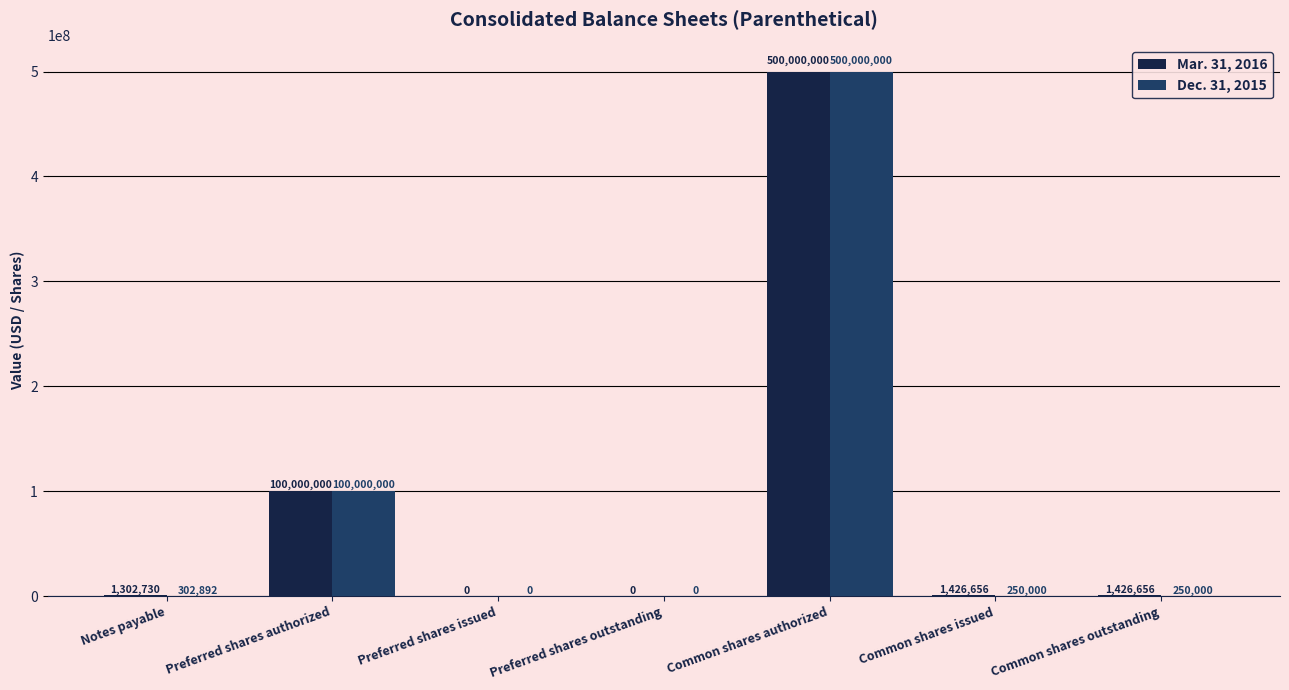

The Mar. 31, 2016 series shows 1302730 at Notes payable. True or false?

True